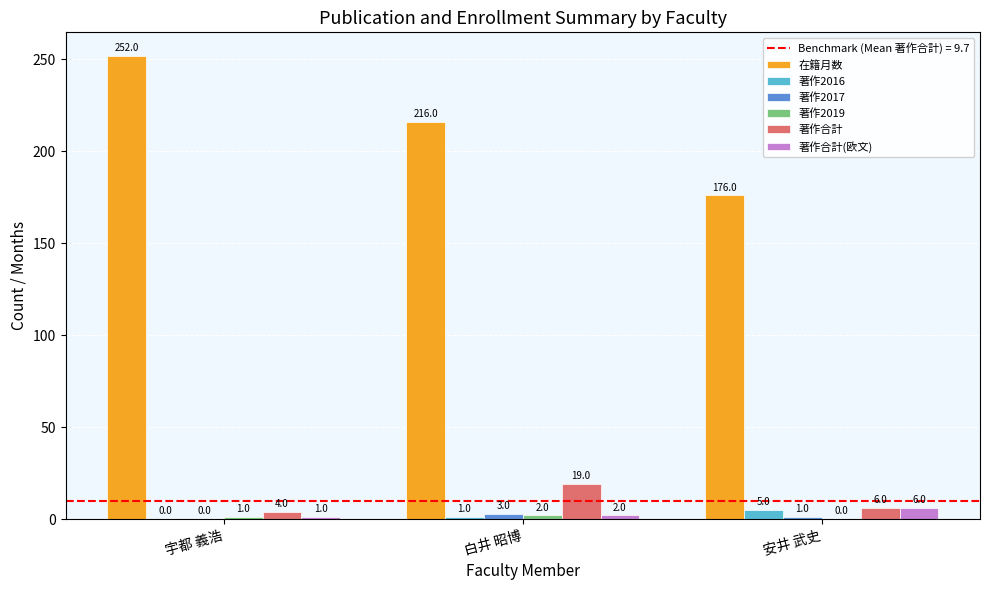

What is the sum of all 著作2016 values?

6